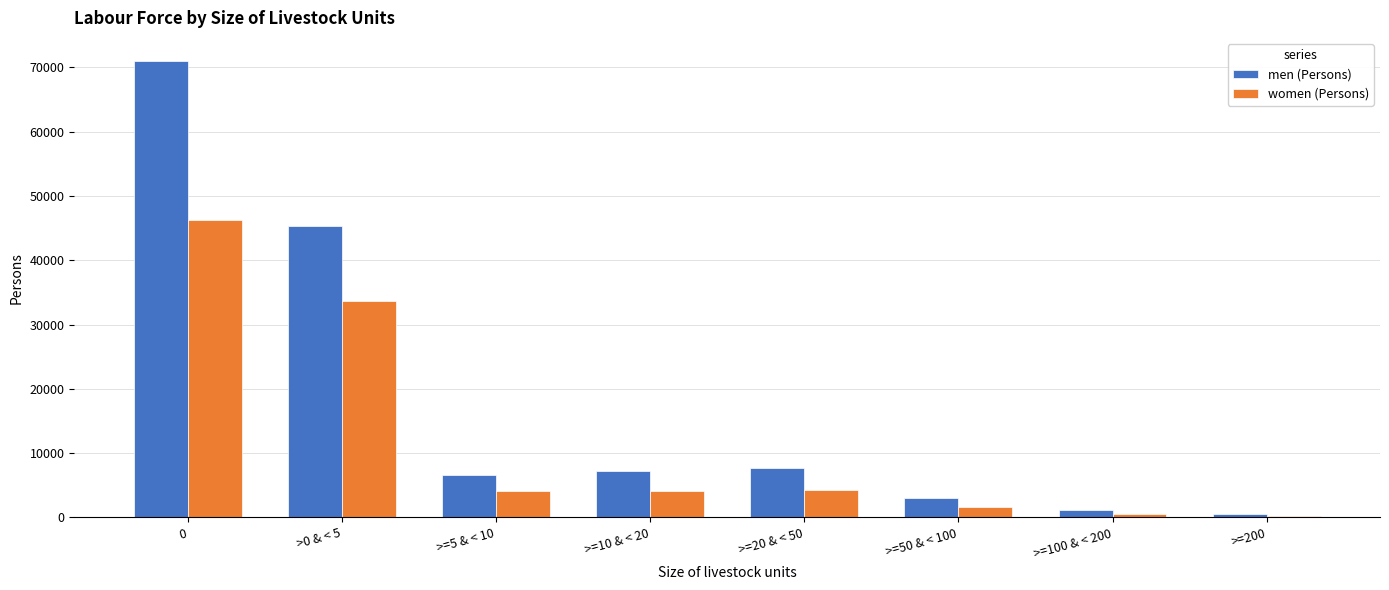

List the series in order of their overall mean, highest first.

men (Persons), women (Persons)